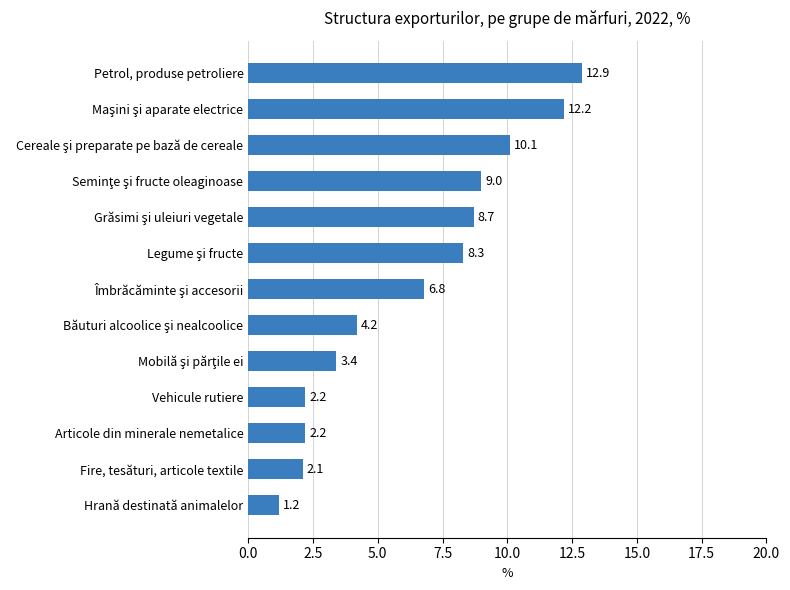

What is the approximate value at Vehicule rutiere?

2.2